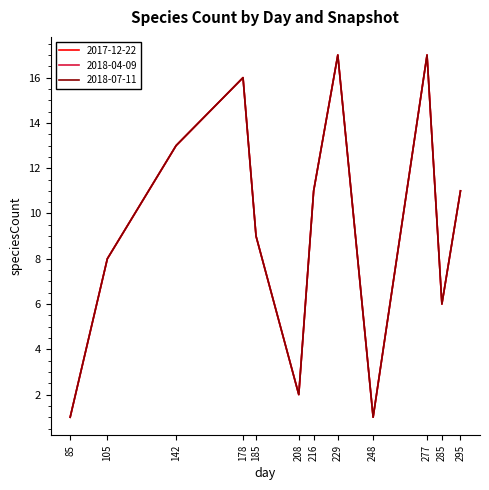

Is this an area chart (filled region under the line)?

No